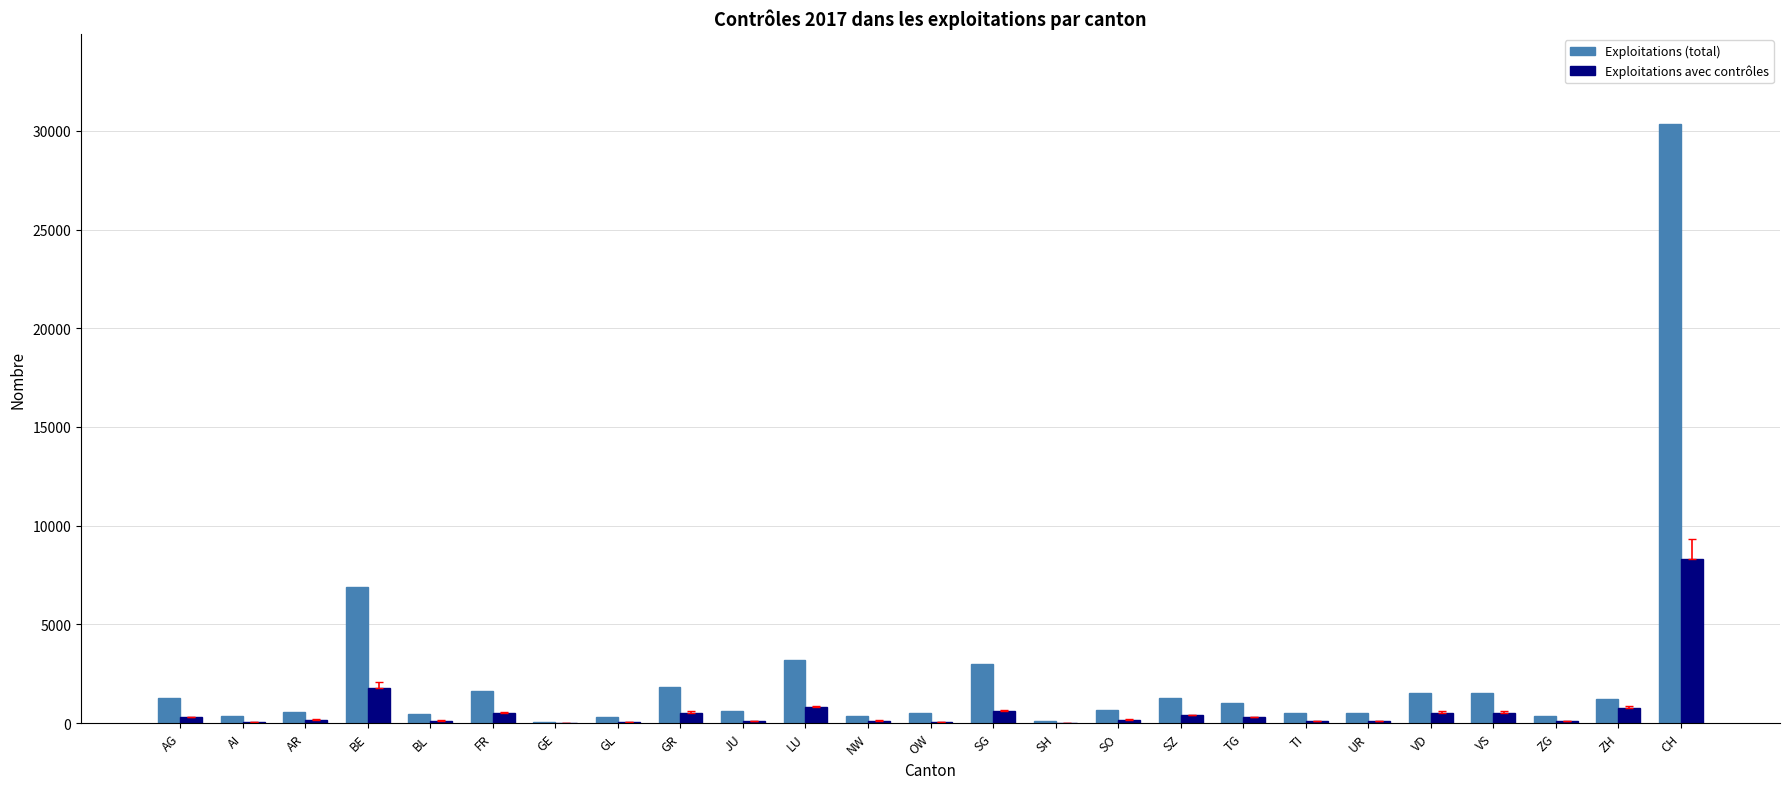

At which label is Exploitations avec contrôles closest to 4175?

BE